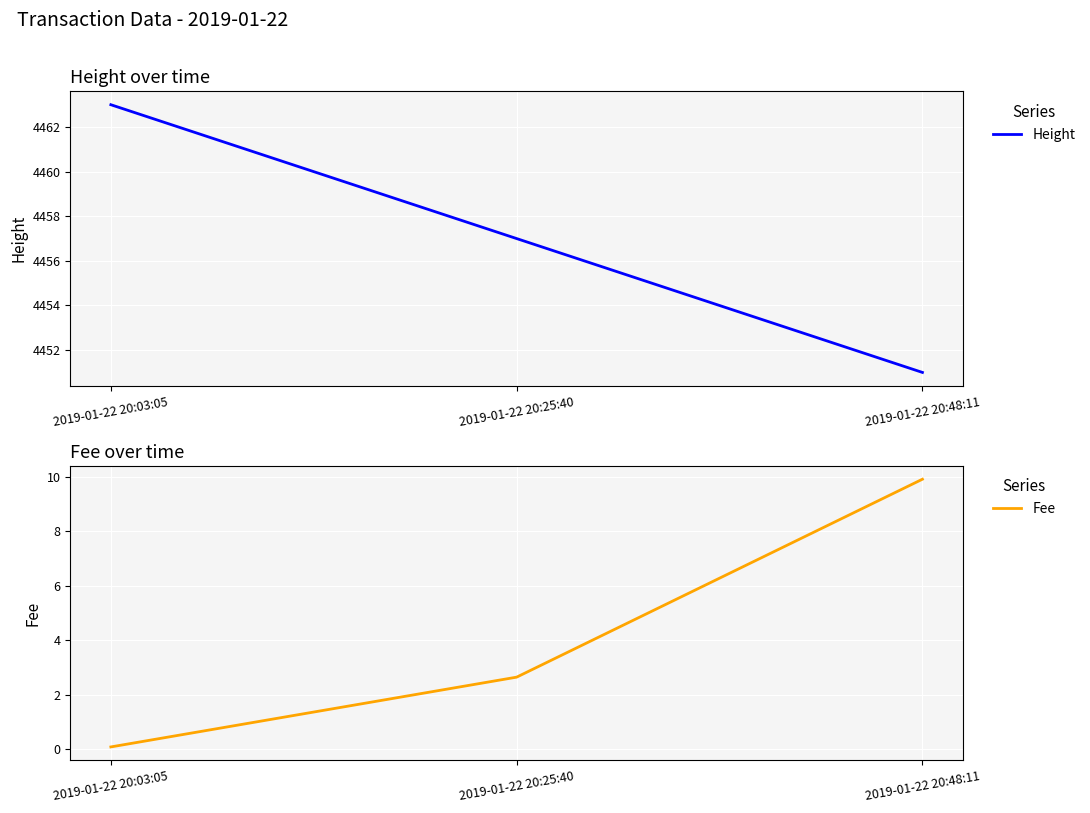

What is the difference between the Fee values at 2019-01-22 20:48:11 and 2019-01-22 20:25:40?

7.3